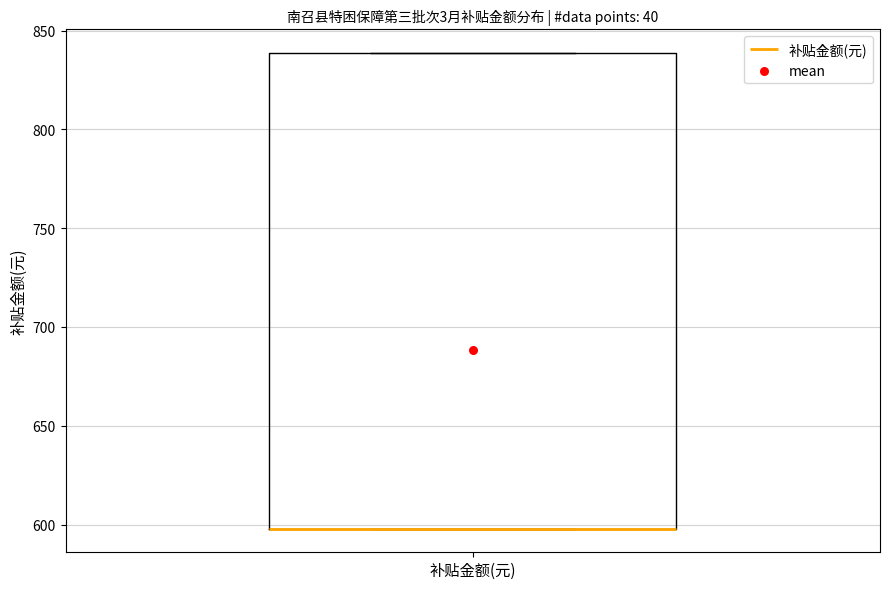

Read this box plot against the y-axis: the position of the median line, the range covered by the box, and the ends of both whiskers. The values are not printed on the chart, so give them approximately, as read against the axis.

median 600 (drawn on the box's lower edge), box 600 to 840, whiskers 600 to 840